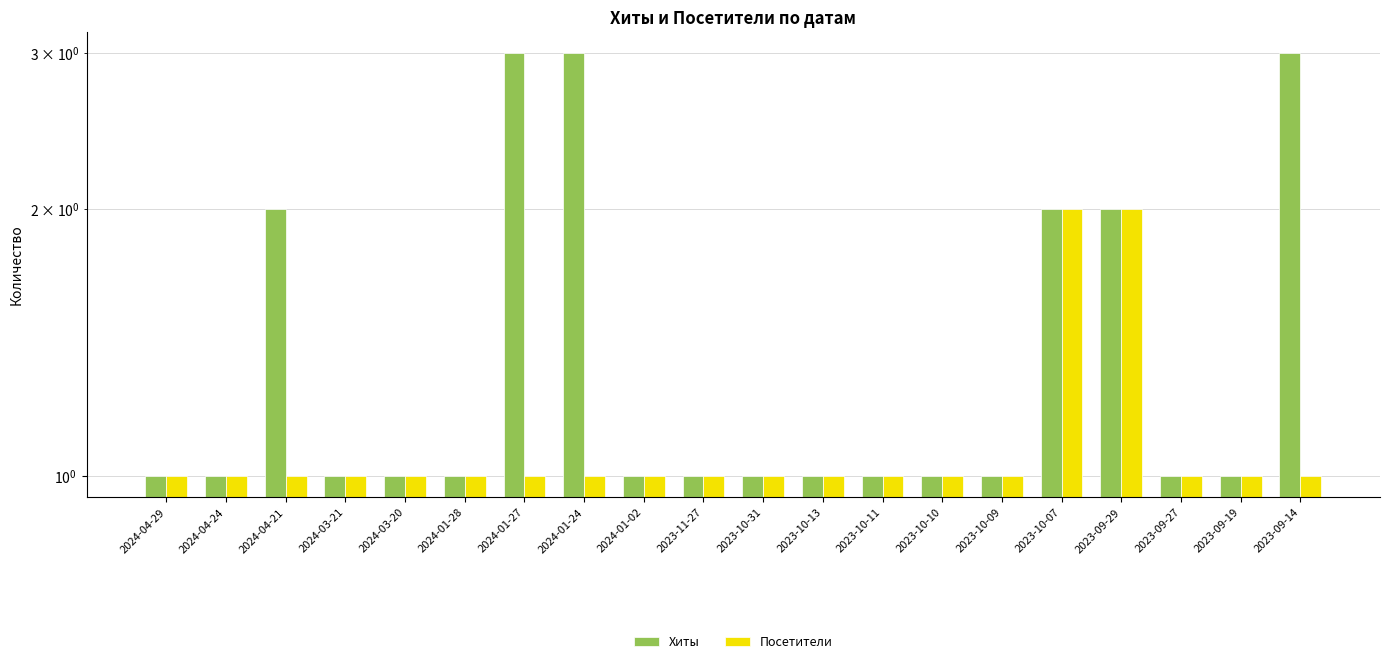

What is the approximate value of Хиты at 2024-04-29?

1